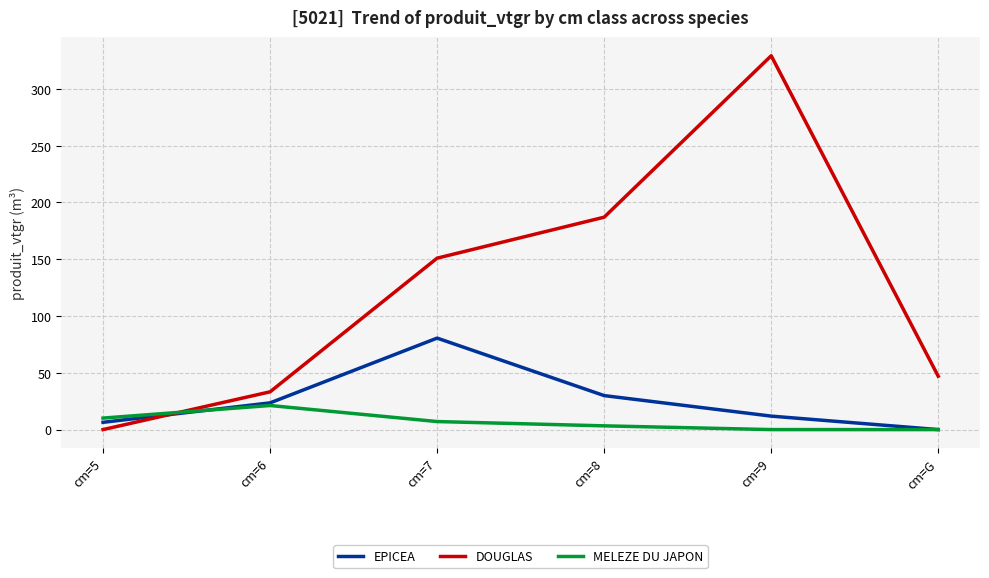

Which category has the highest value in the MELEZE DU JAPON series?

cm=6